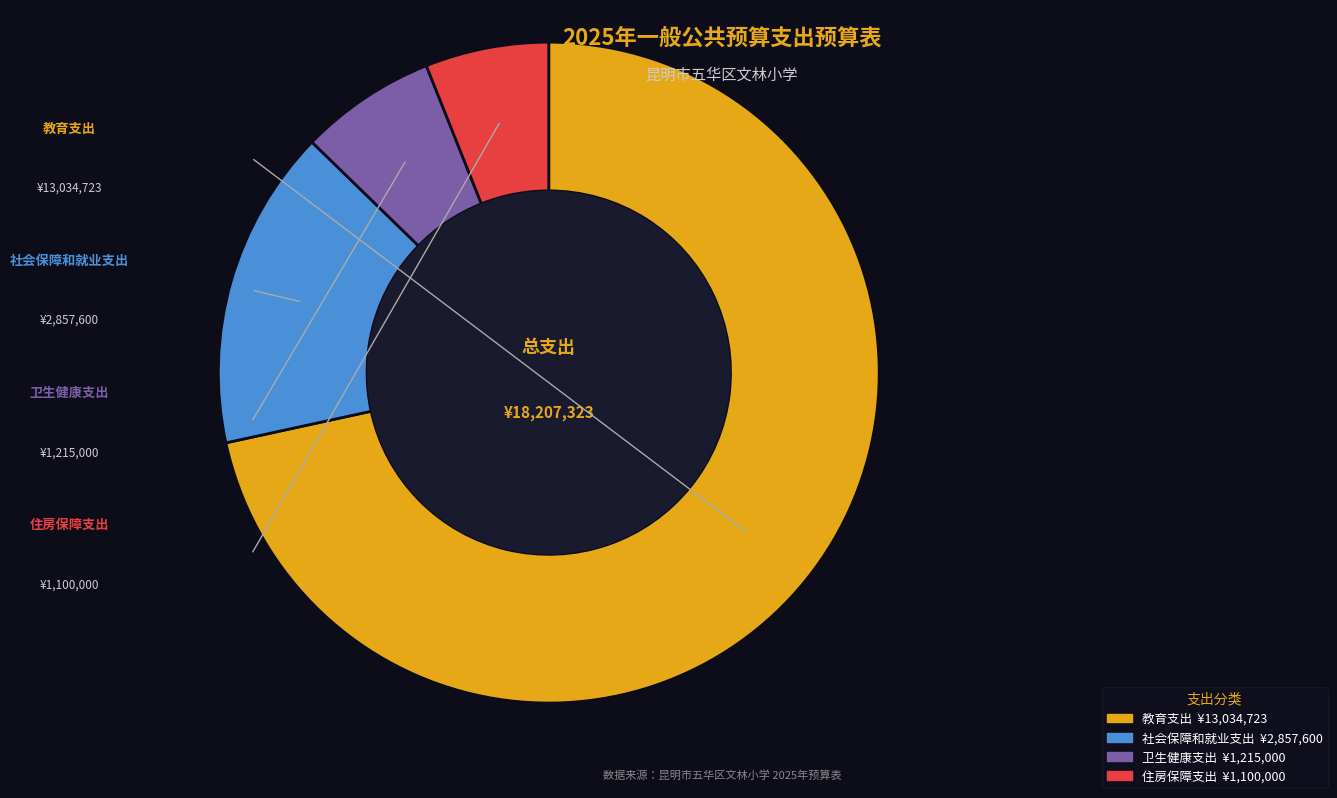

Approximately how many times larger is the value at 社会保障和就业支出 compared to 卫生健康支出?

2.4